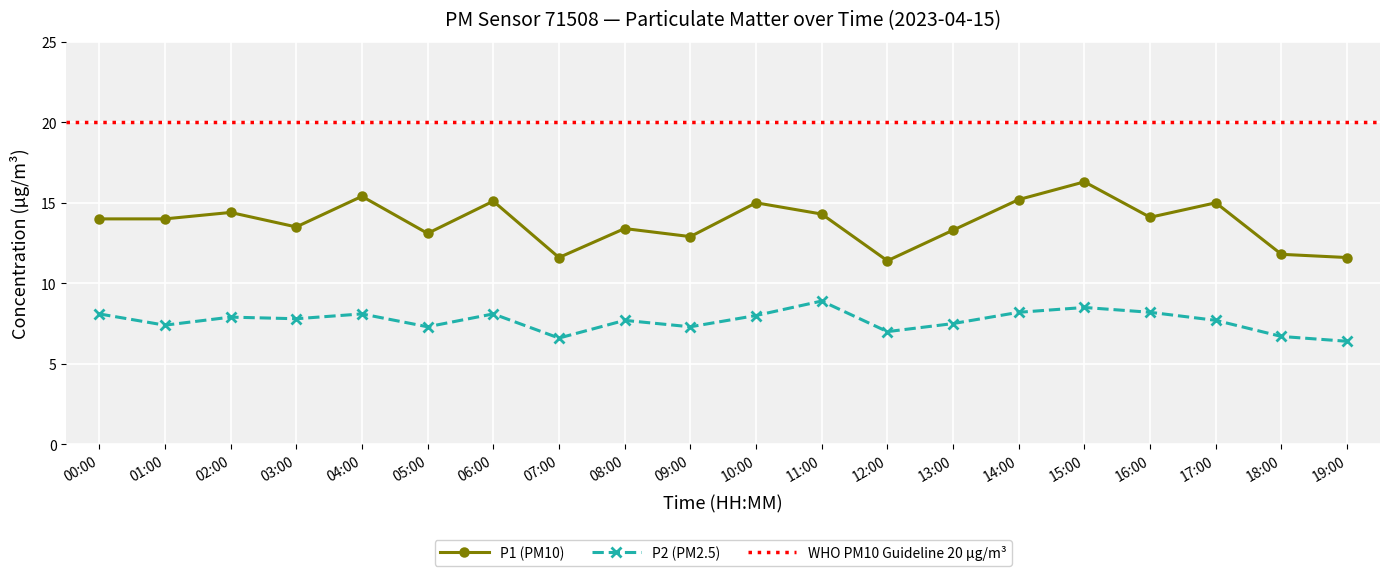

How many categories are shown in the chart?

20